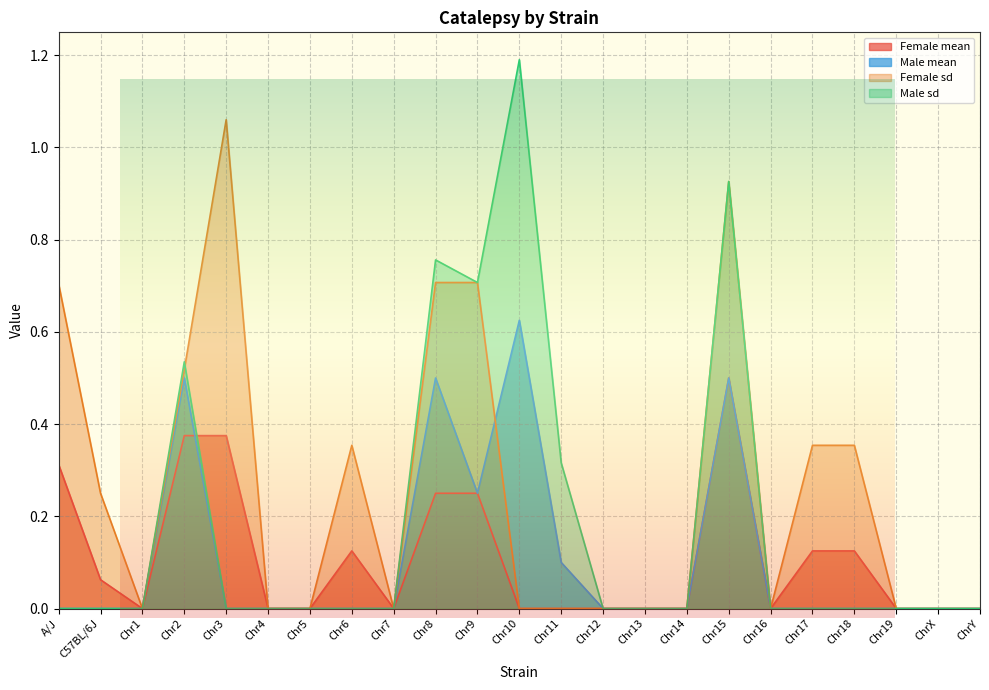

How many interior local valleys does the Female sd series have?

3